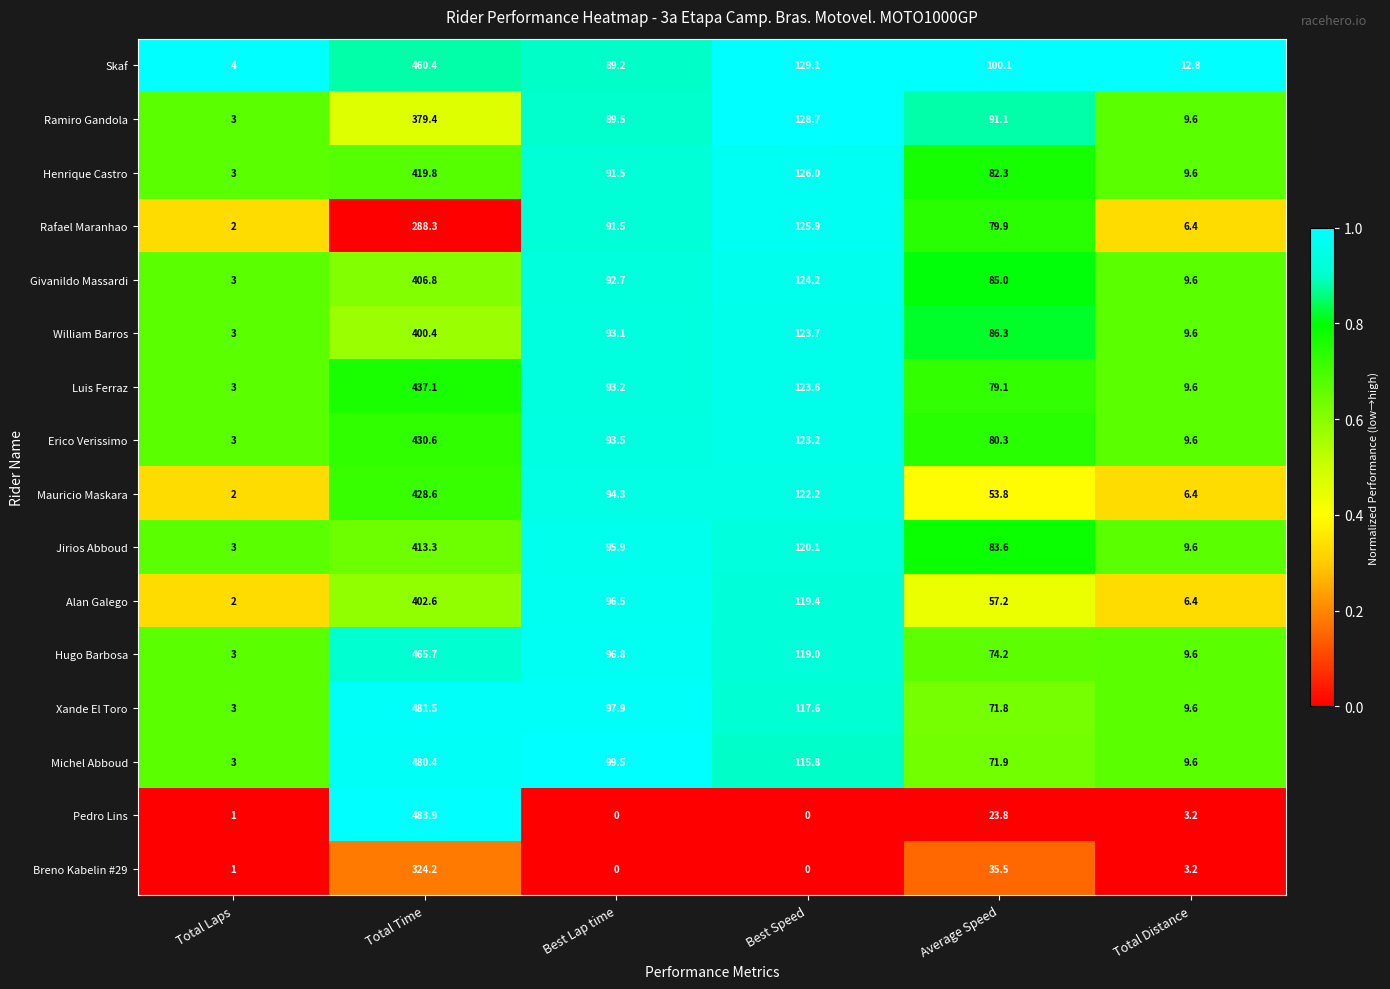

Read the Xande El Toro value at Total Laps.

3.0